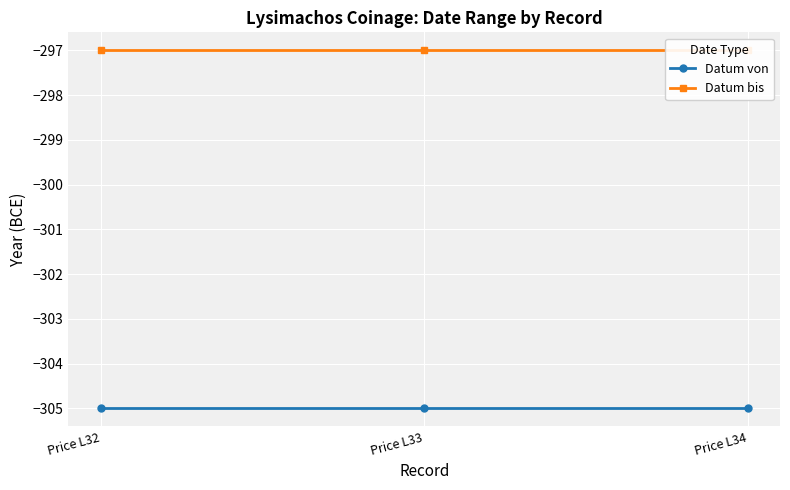

What is the maximum value for Datum bis?

-297